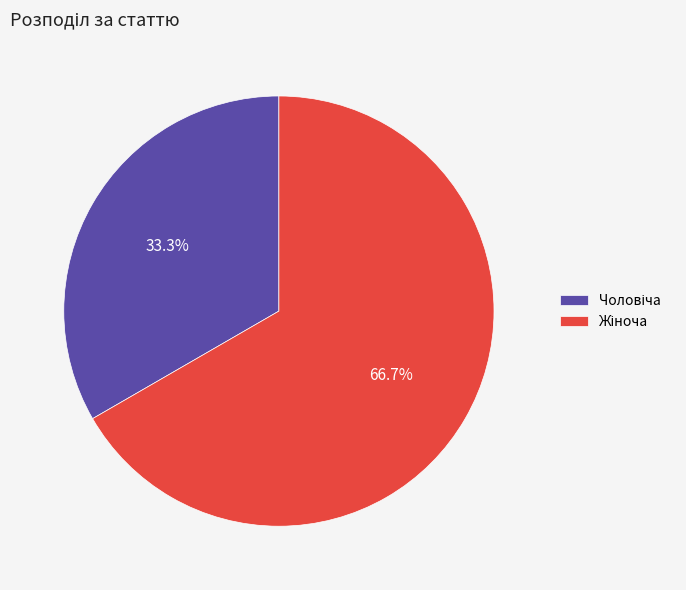

Does any single category account for the majority?

Yes